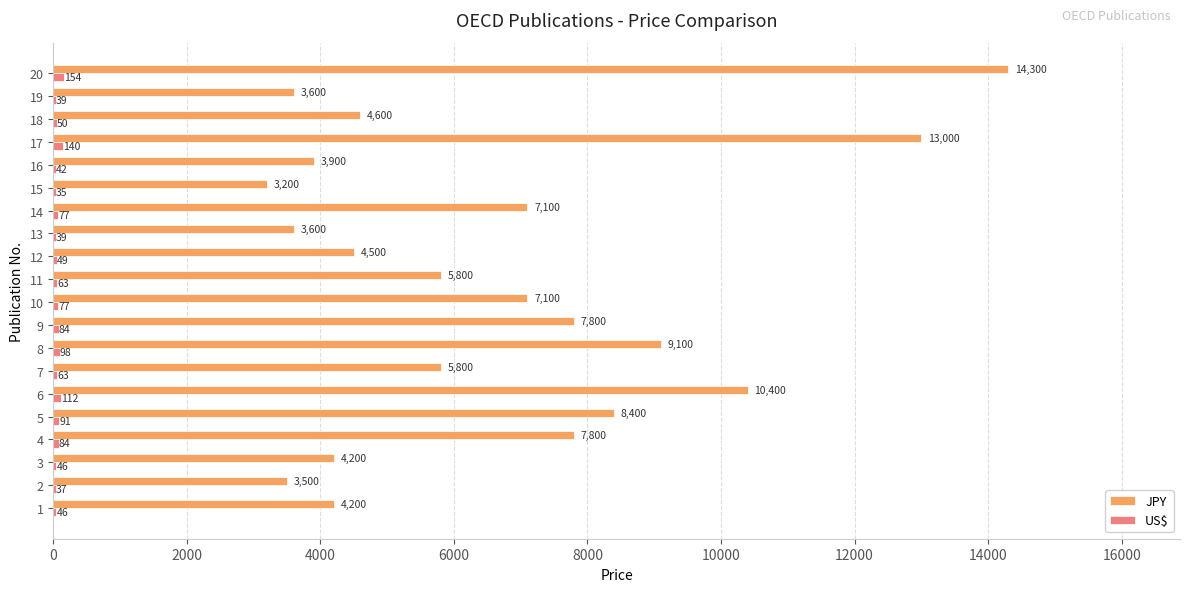

What is the spread (max minus min) of values at 19?

3561